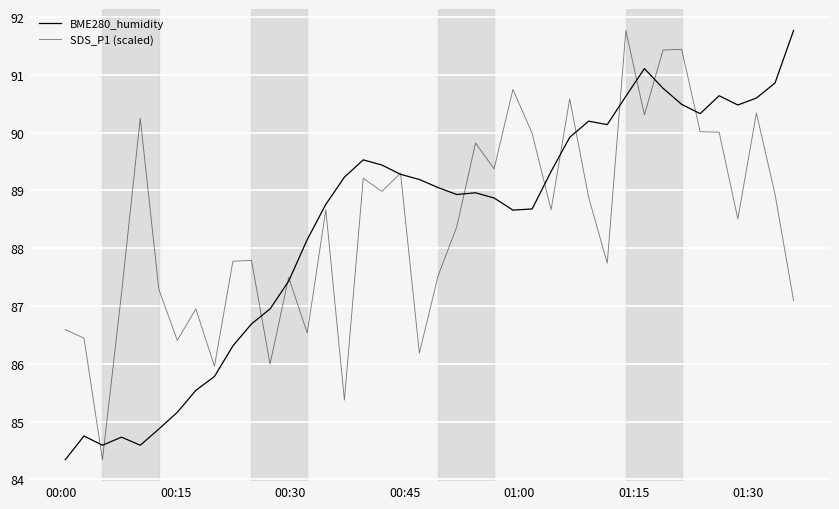

Is this an area chart (filled region under the line)?

No